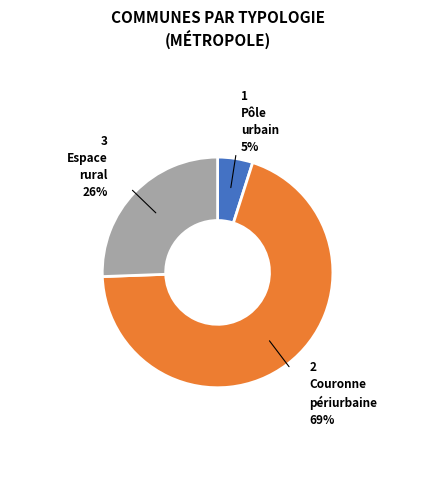

How many slices are in this pie chart?

3